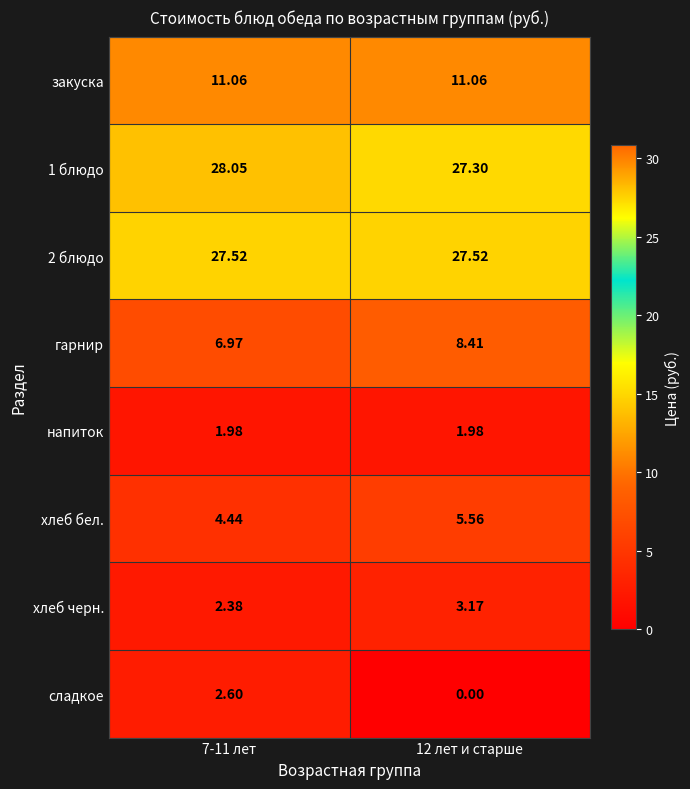

How many series are shown in this chart?

8